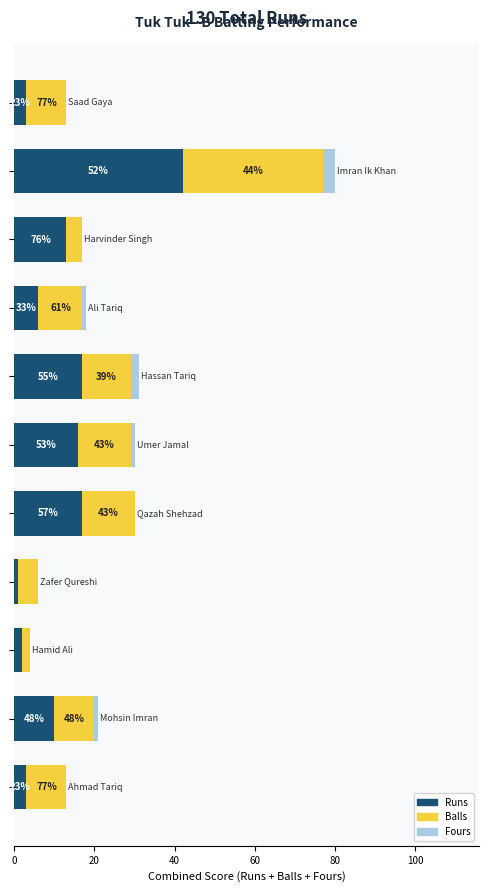

Reading left to right, transcribe all the data shown in this chart.

Runs: 3	42	13	6	17	16	17	1	2	10	3
Balls: 10	35	4	11	12	13	13	5	2	10	10
Fours: 0	3	0	1	2	1	0	0	0	1	0